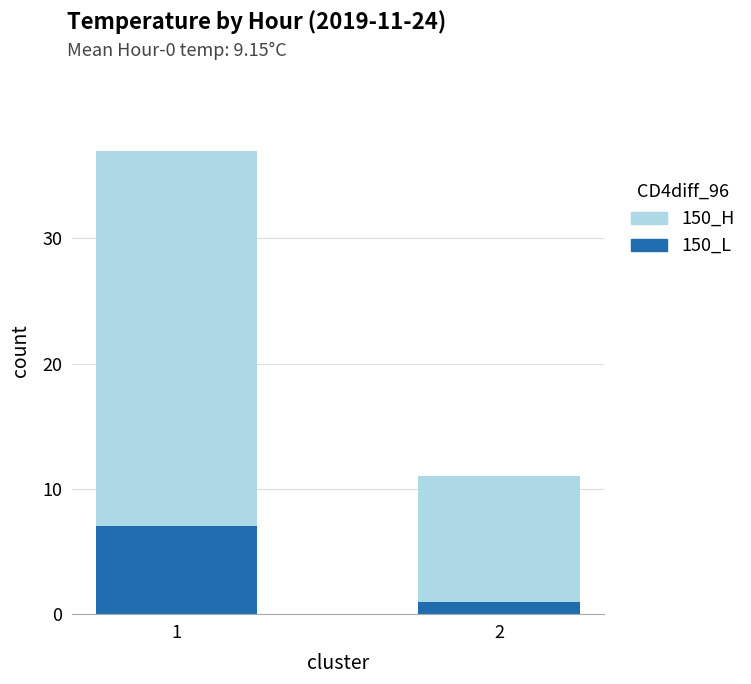

True or false: 150_L has a value of 7 at 1.

True